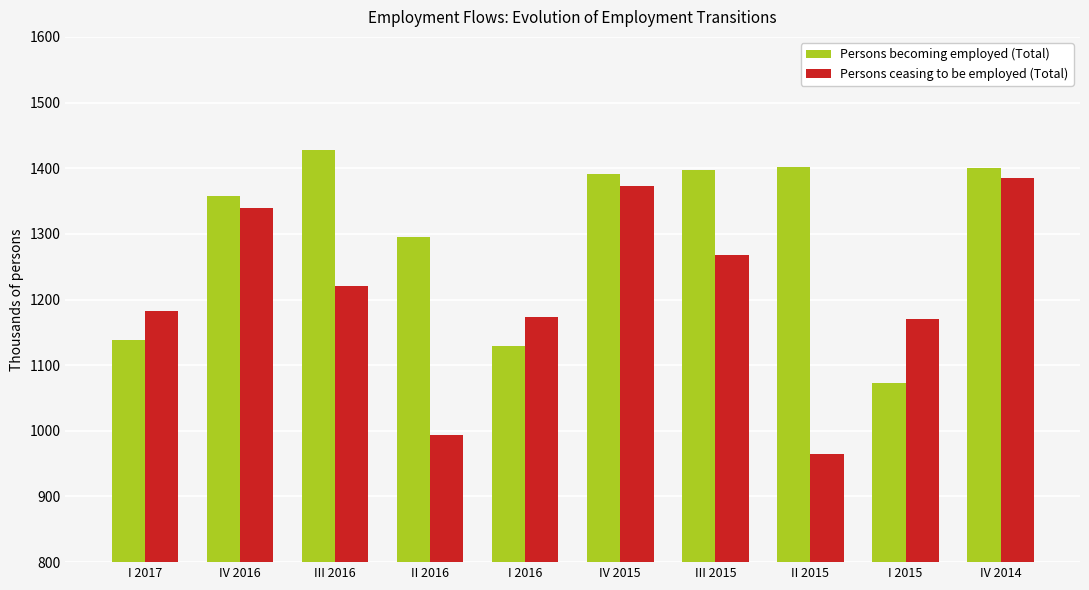

Is it true that Persons ceasing to be employed (Total) equals 621.1 at I 2017?

False